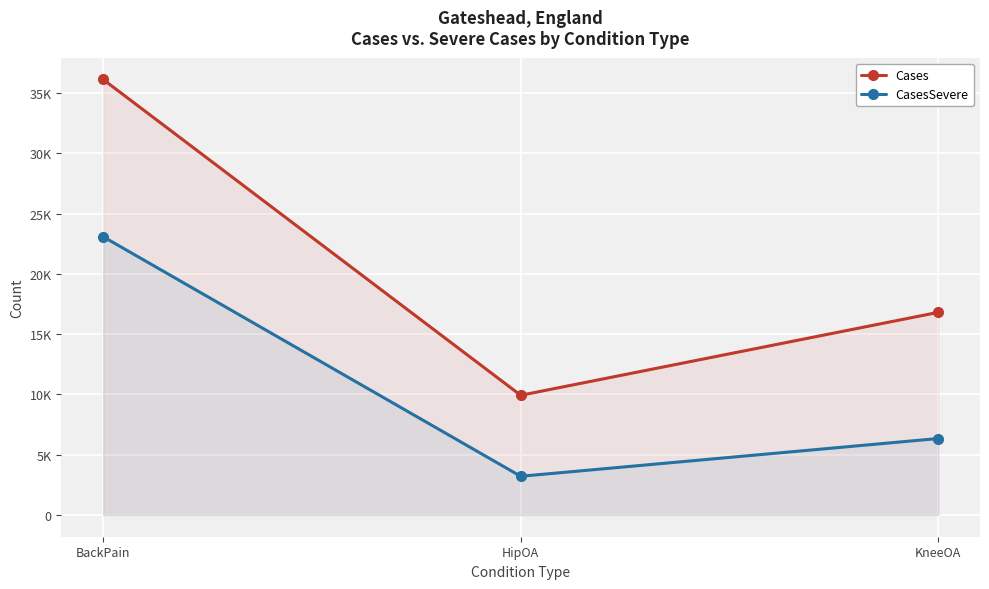

What is the label of the 1st point from the right?

KneeOA